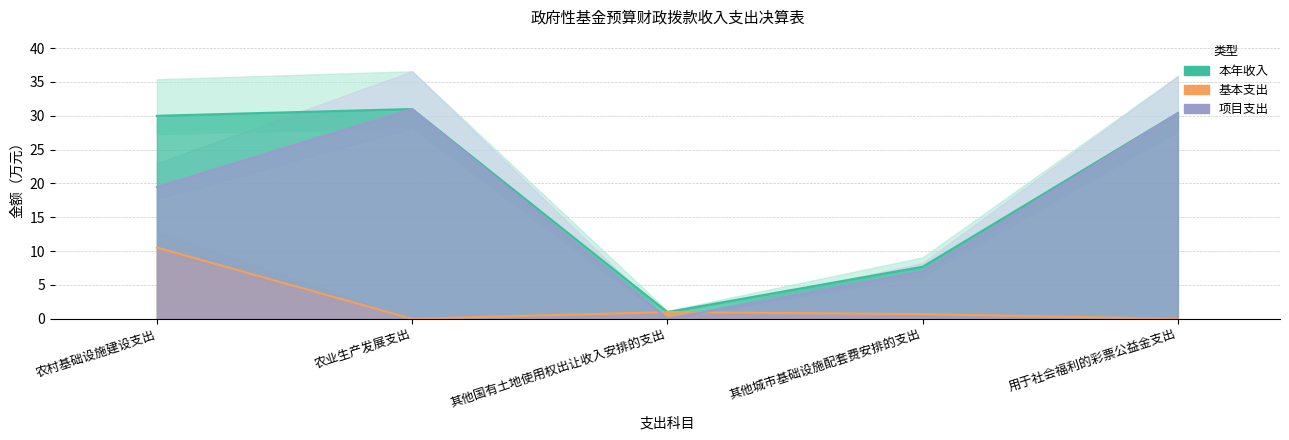

Read the 项目支出 value at 农业生产发展支出.

31.0